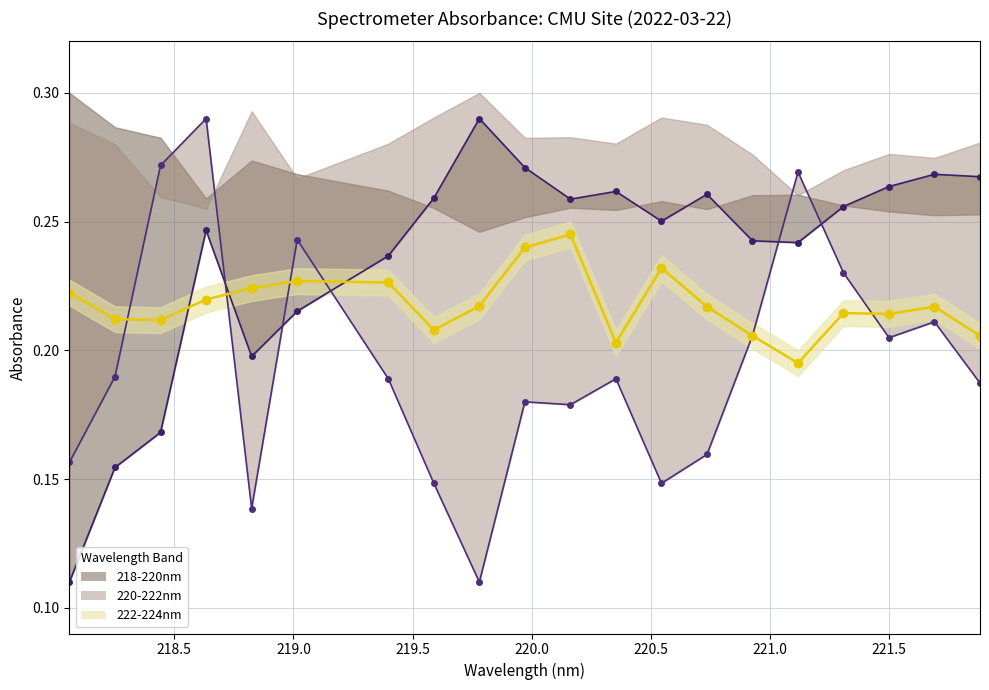

After their last crossing, which series has the higher values: 218-220nm or 222-224nm?

218-220nm